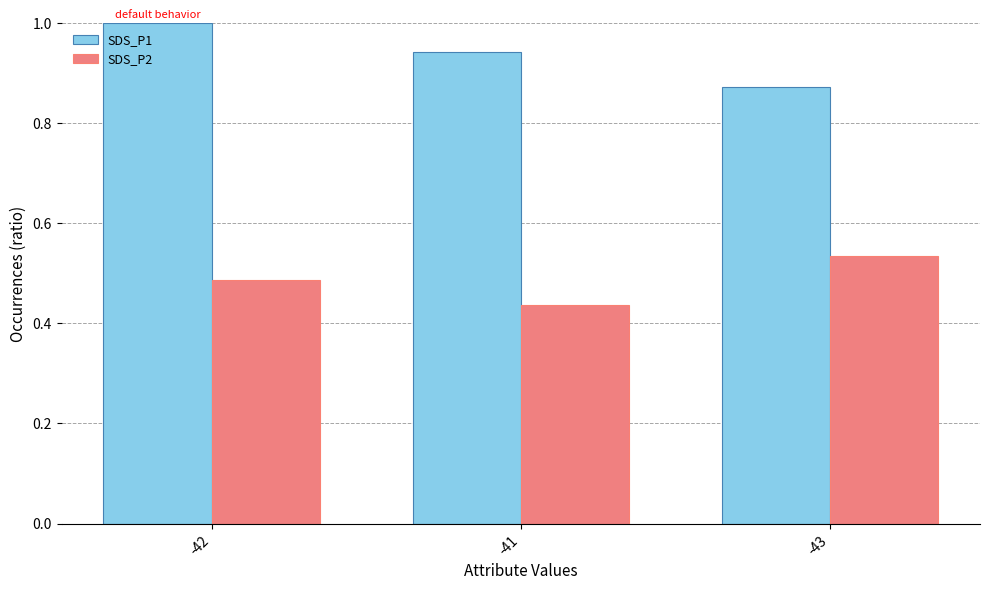

True or false: SDS_P1 has a value of 1.3 at -42.

False